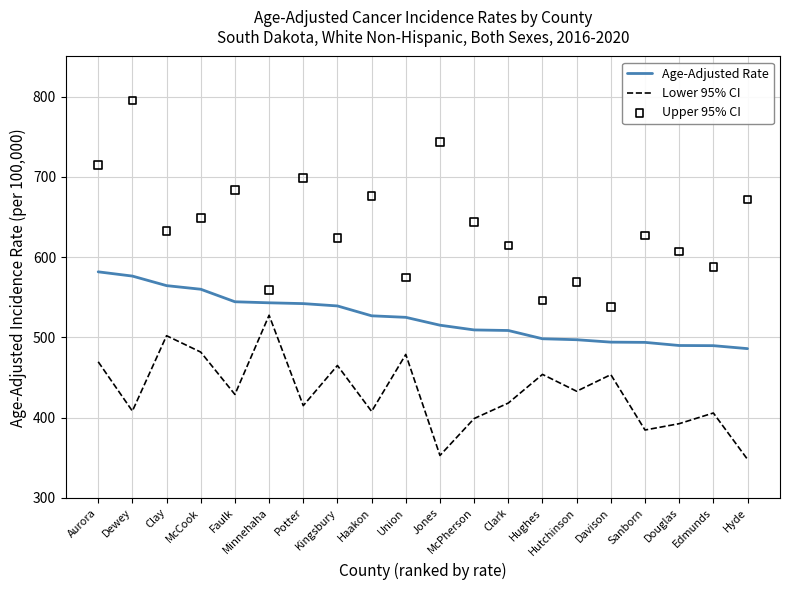

At how many categories does at least one series exceed 600?

14